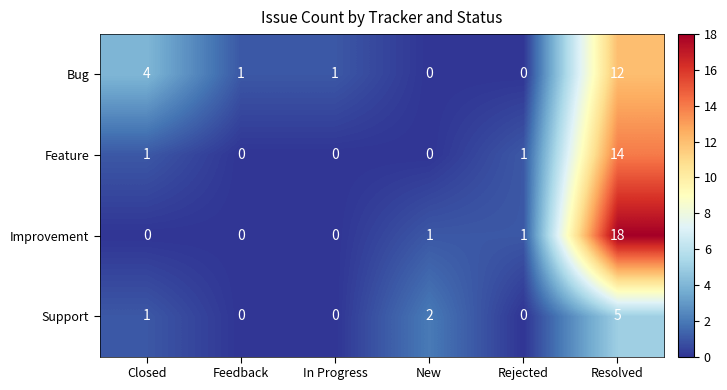

Which series changed the most between In Progress and New?

Support